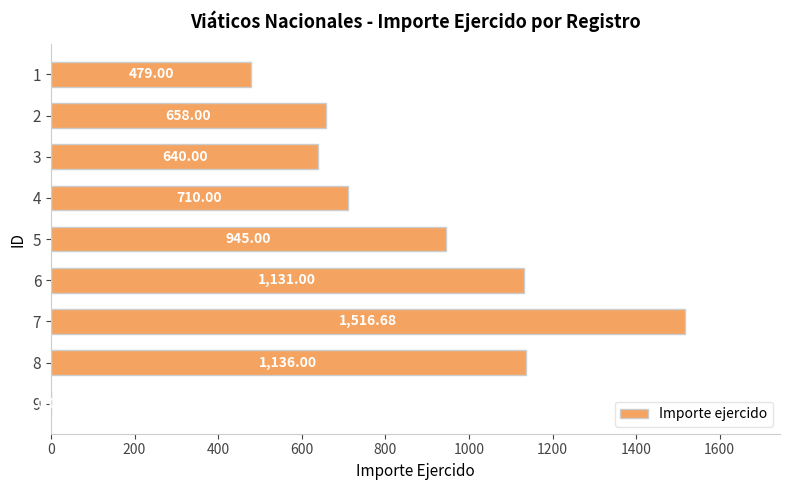

What is the sum of the values at 8 and 7?

2652.7